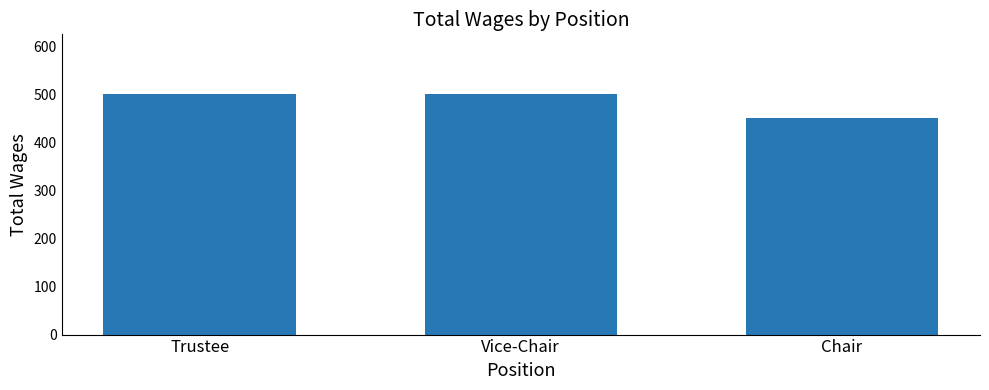

Is it true that the value at Trustee is 808?

False